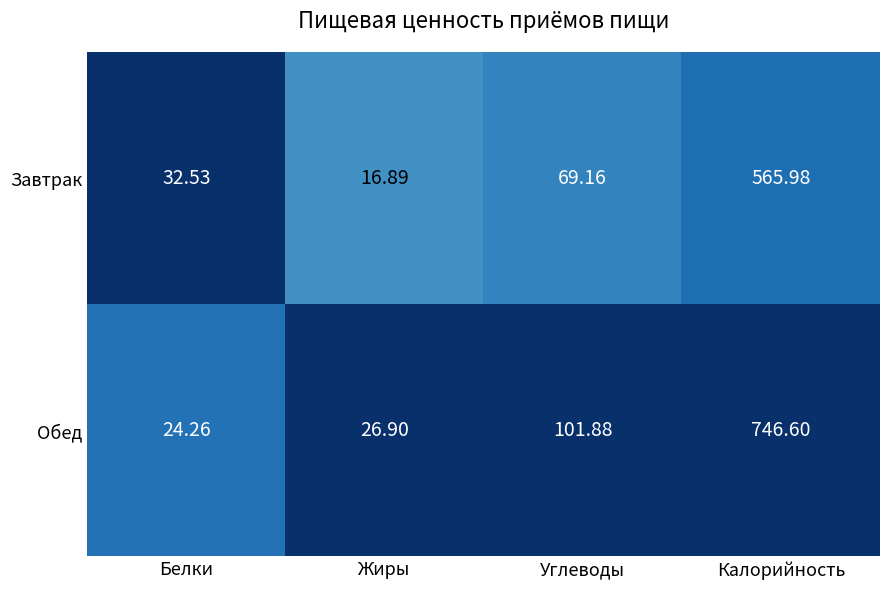

At which label does Завтрак reach its peak?

Калорийность